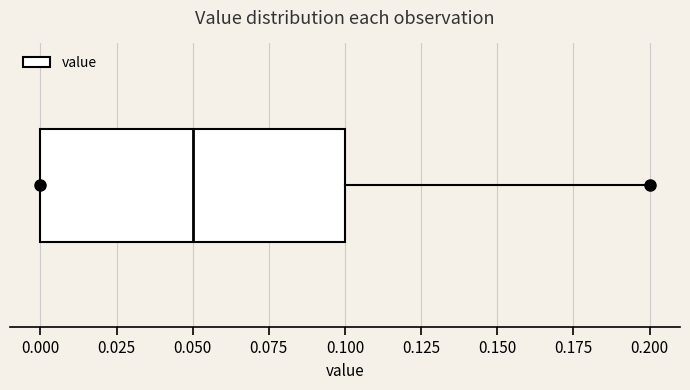

Where is the right edge of the box on the x-axis? The values are not printed on the chart, so give them approximately, as read against the axis.

0.10